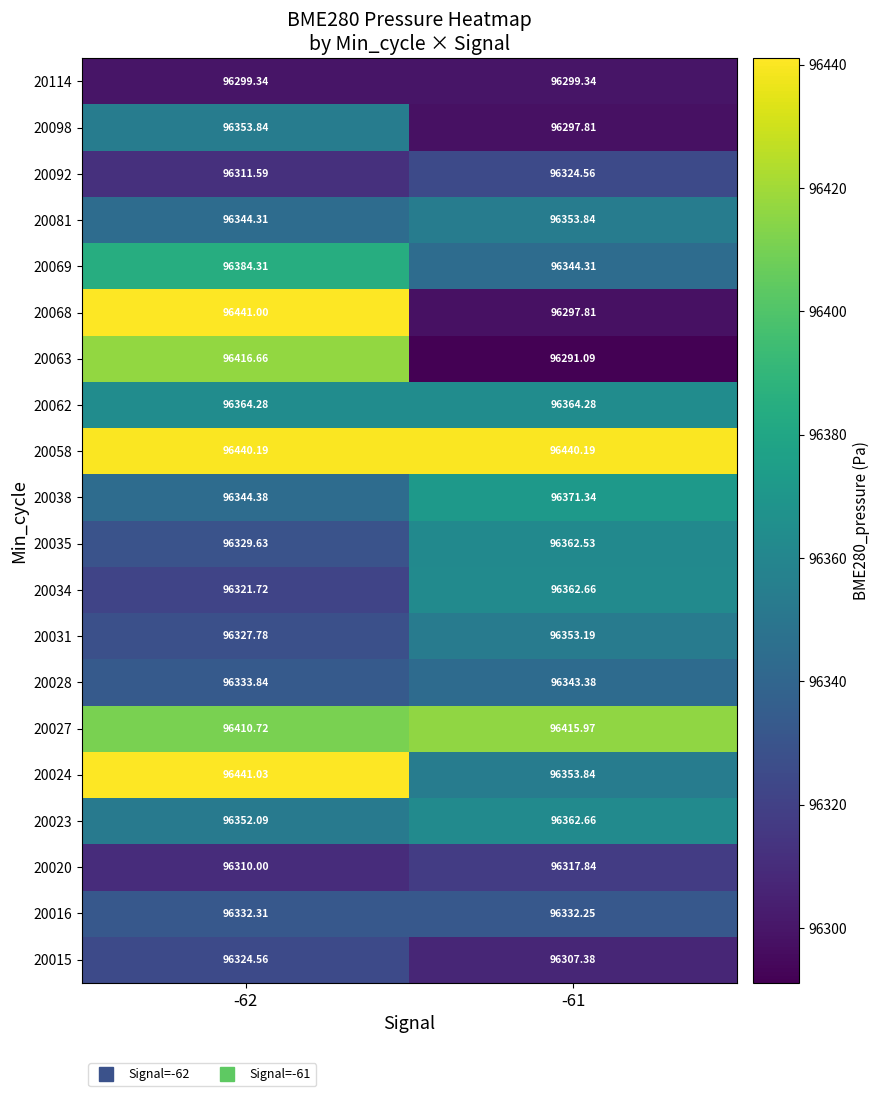

Is the value of 20114 at -61 greater than the value of 20035 at -62?

No